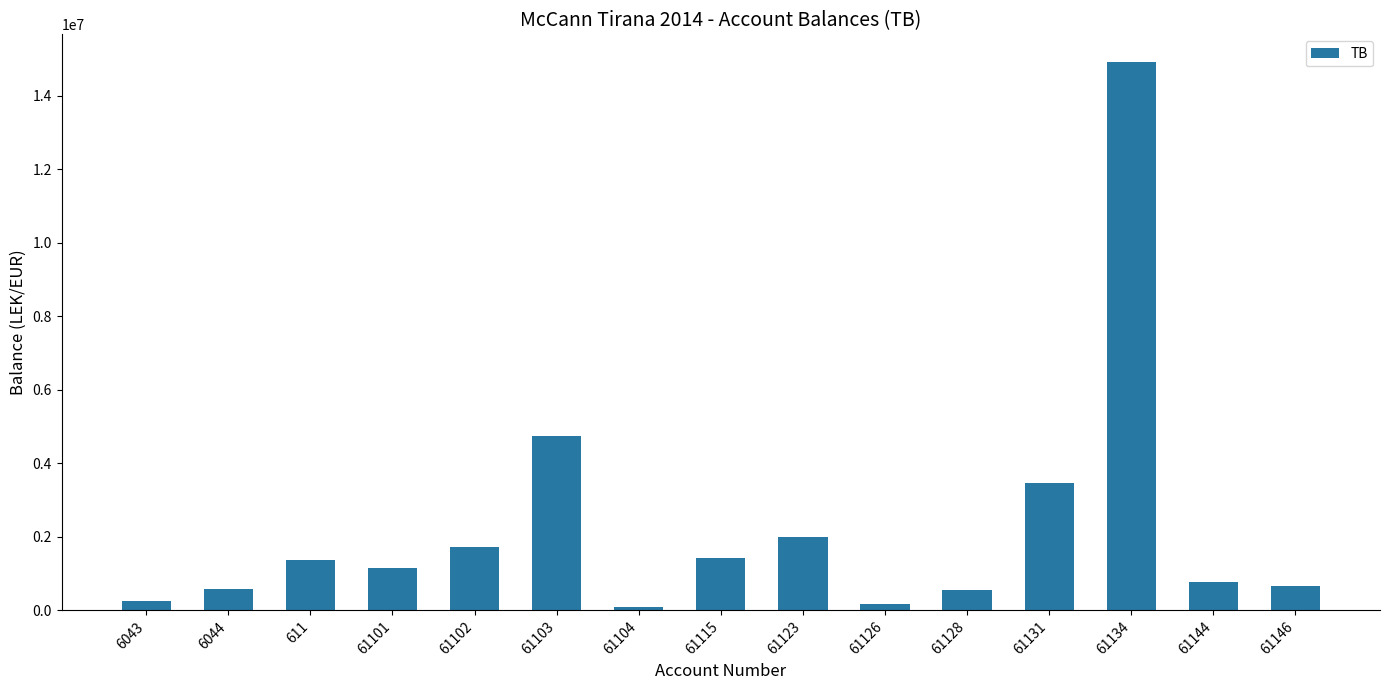

True or false: the data shows 1735151.5 at 61102.

True